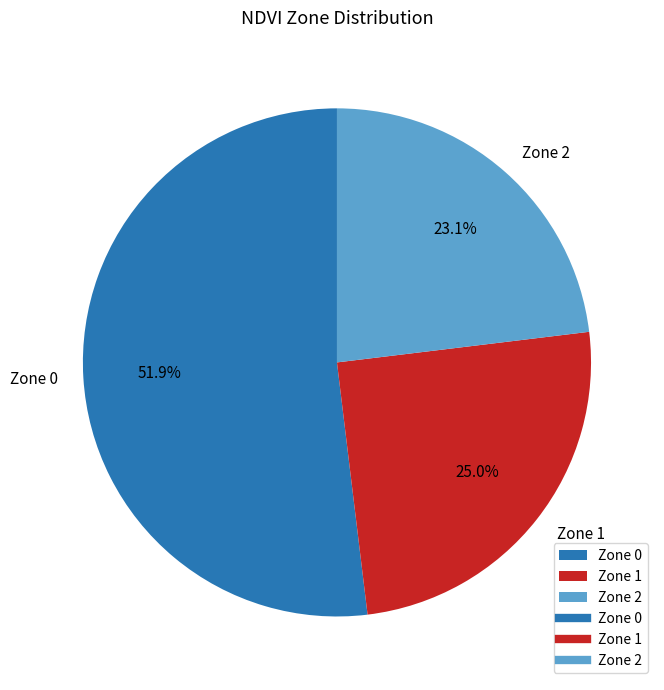

Between Zone 1 and Zone 2, which is larger?

Zone 1